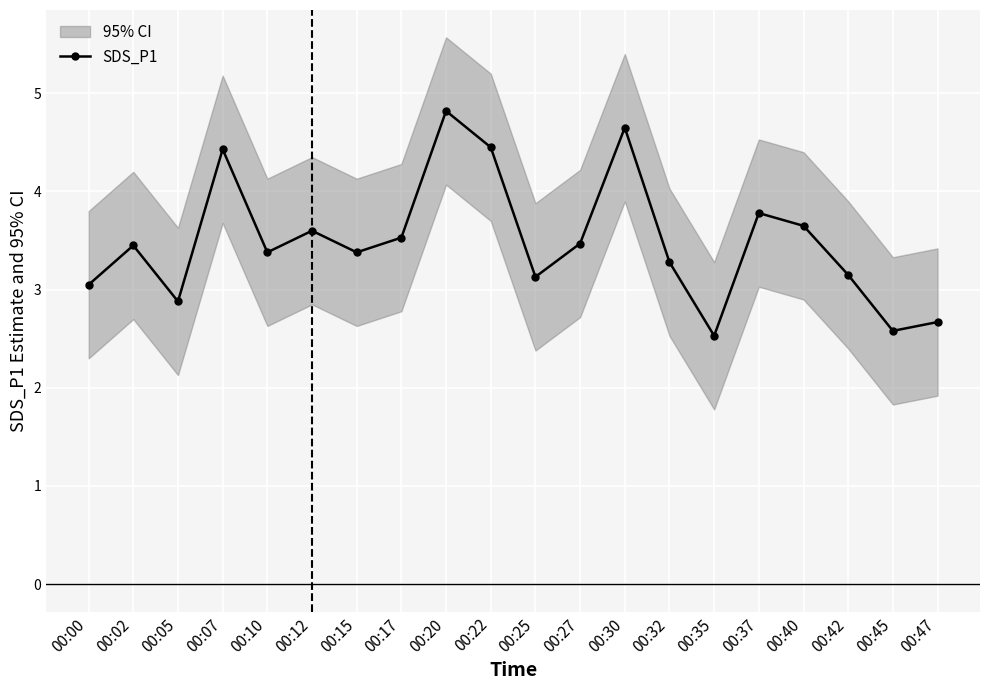

What is the change in value from 00:10 to 00:40?

+0.3